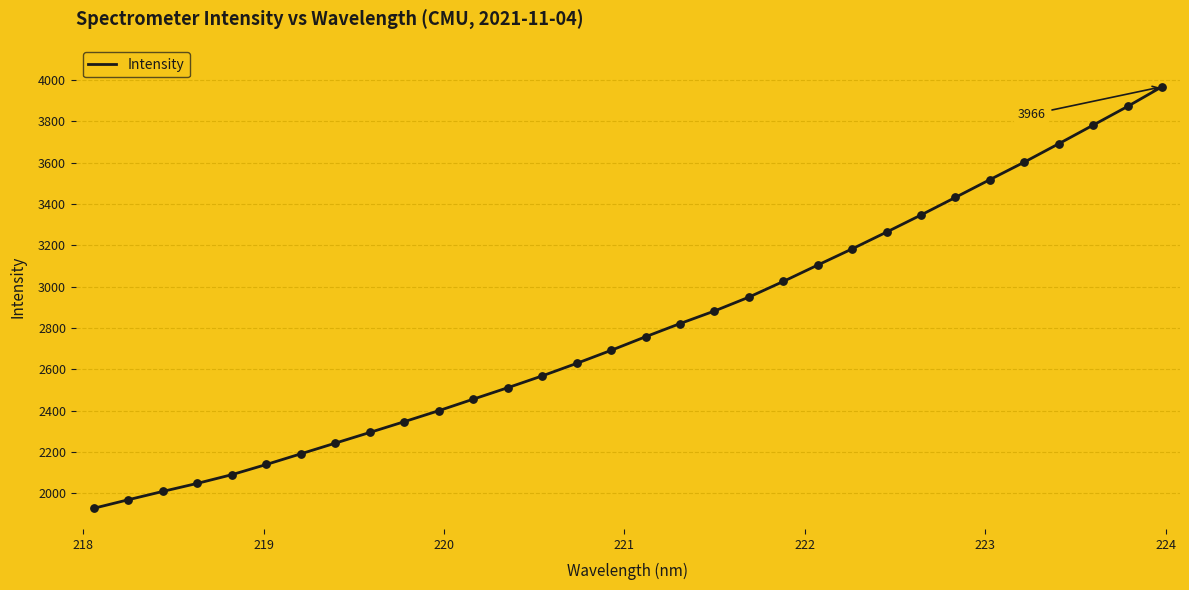

What is the minimum value shown in the chart?

1928.6